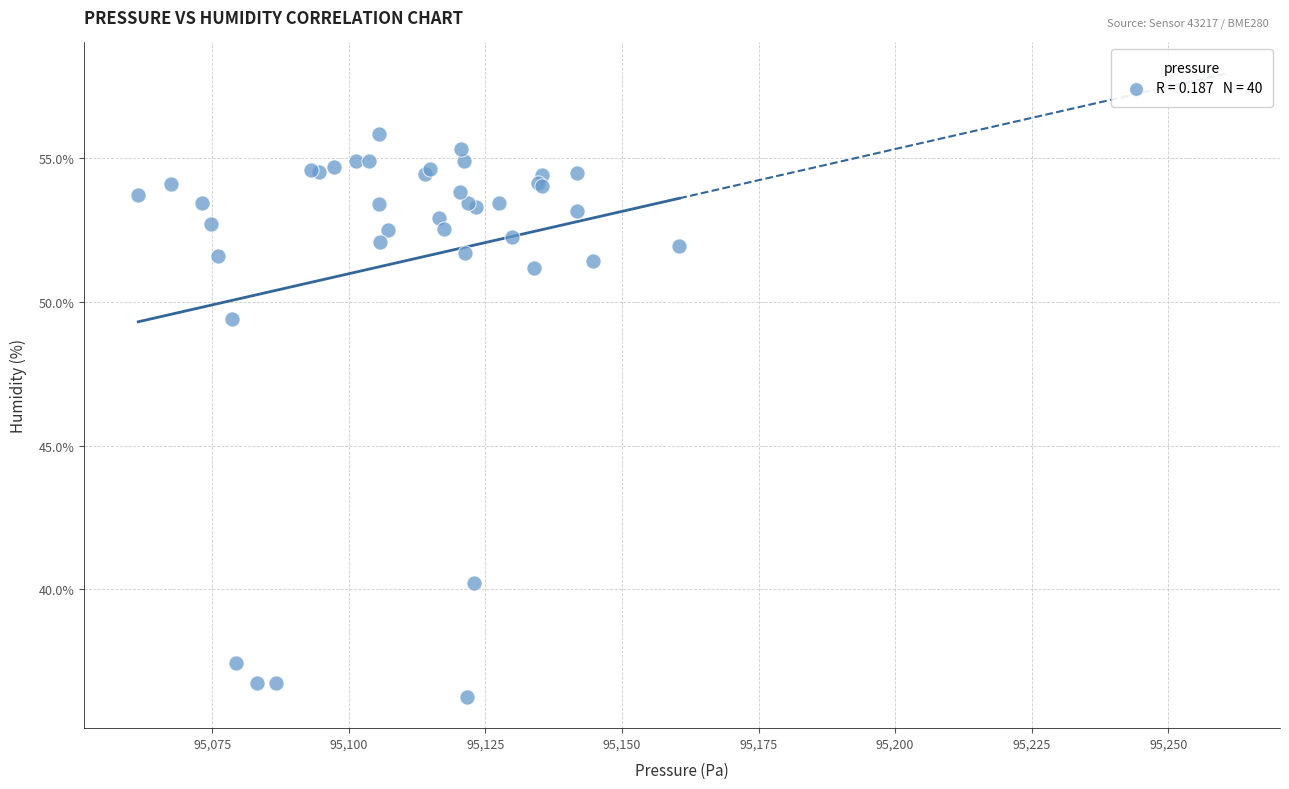

What Y value in the scatter plot is closest to 46?

49.4